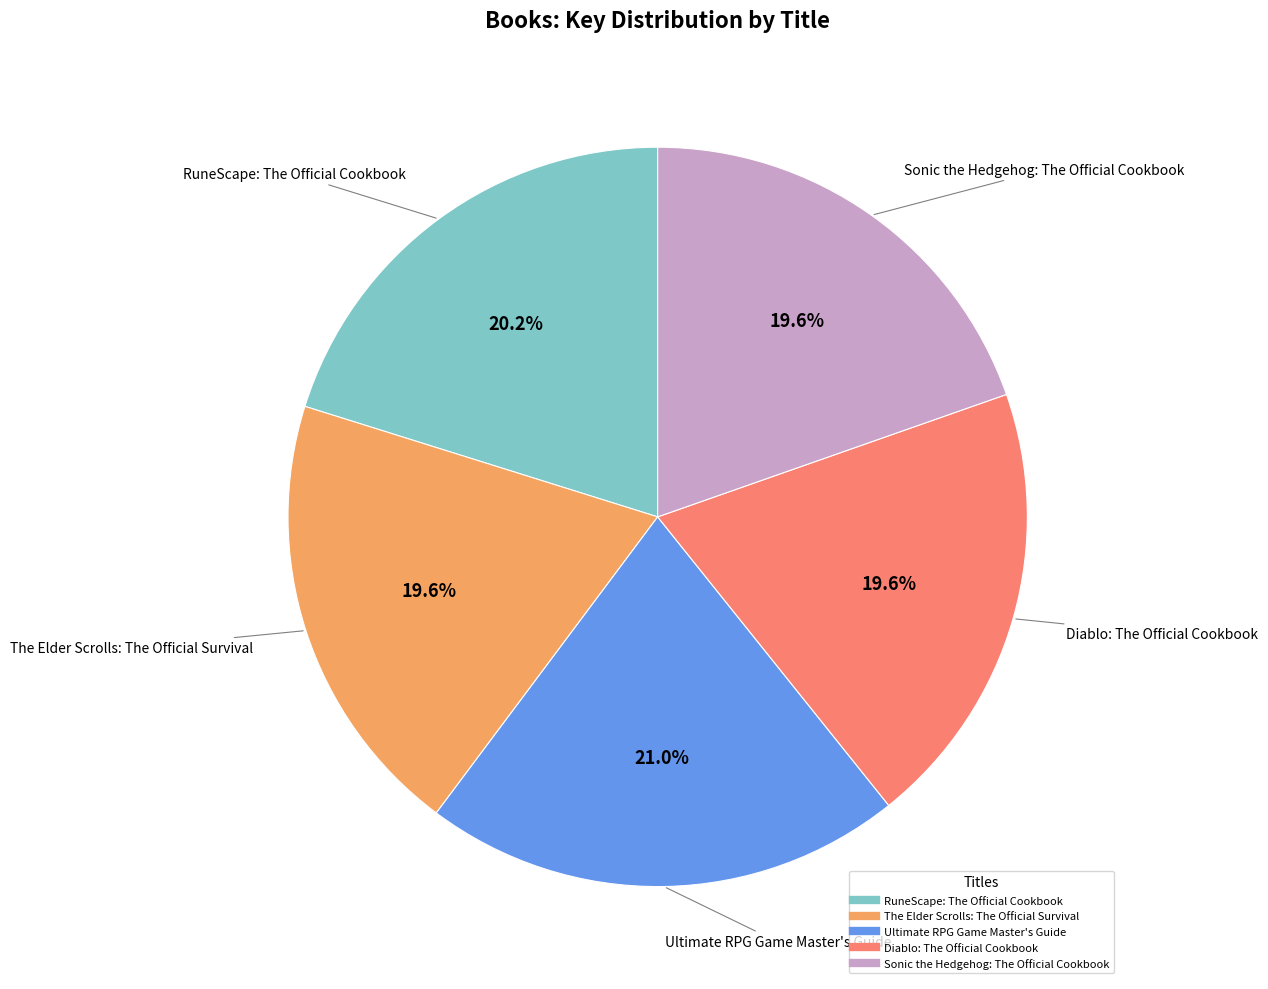

To the nearest percent, what percentage of the pie is Sonic the Hedgehog: The Official Cookbook?

20%